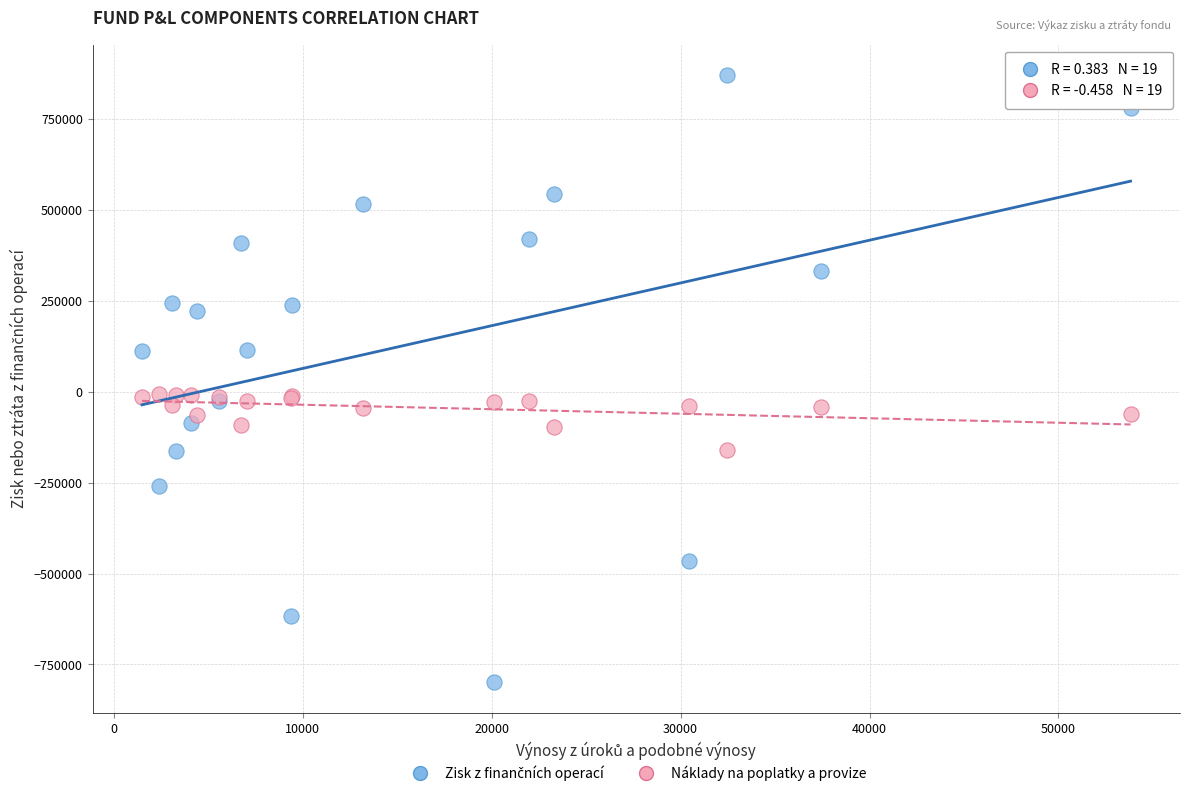

What is the X range (max minus min) for the scatter plot?

52321.0